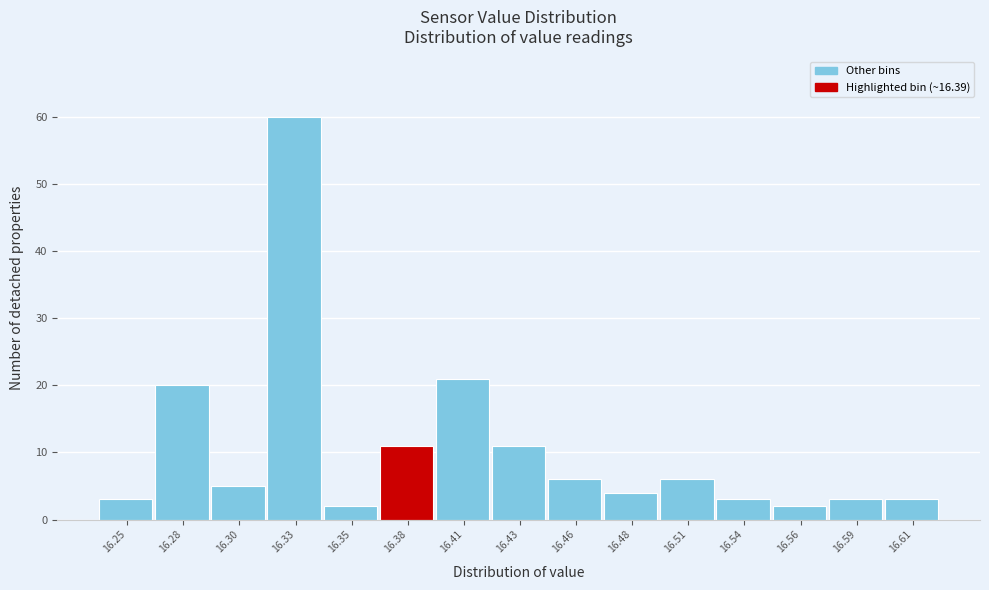

Reading left to right, what are all the values shown in this chart?

16.25=3	16.28=20	16.30=5	16.33=60	16.35=2	16.38=11	16.41=21	16.43=11	16.46=6	16.48=4	16.51=6	16.54=3	16.56=2	16.59=3	16.61=3